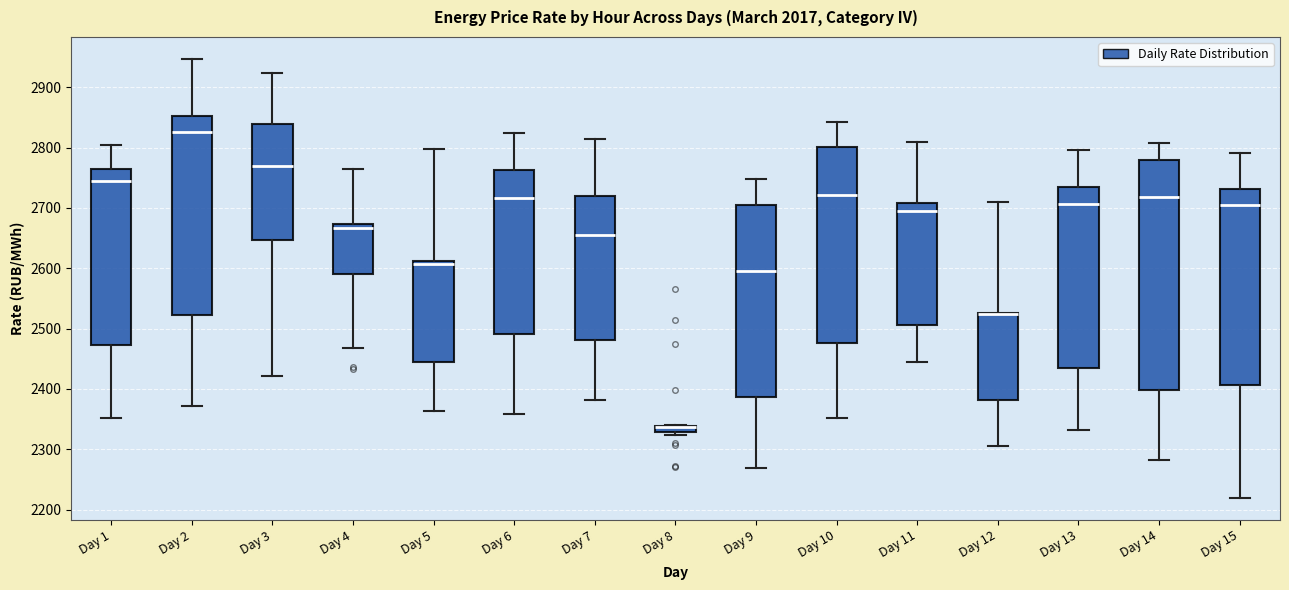

Where does the lower whisker of the box for Day 11 end on the y-axis? The values are not printed on the chart, so give them approximately, as read against the axis.

2440